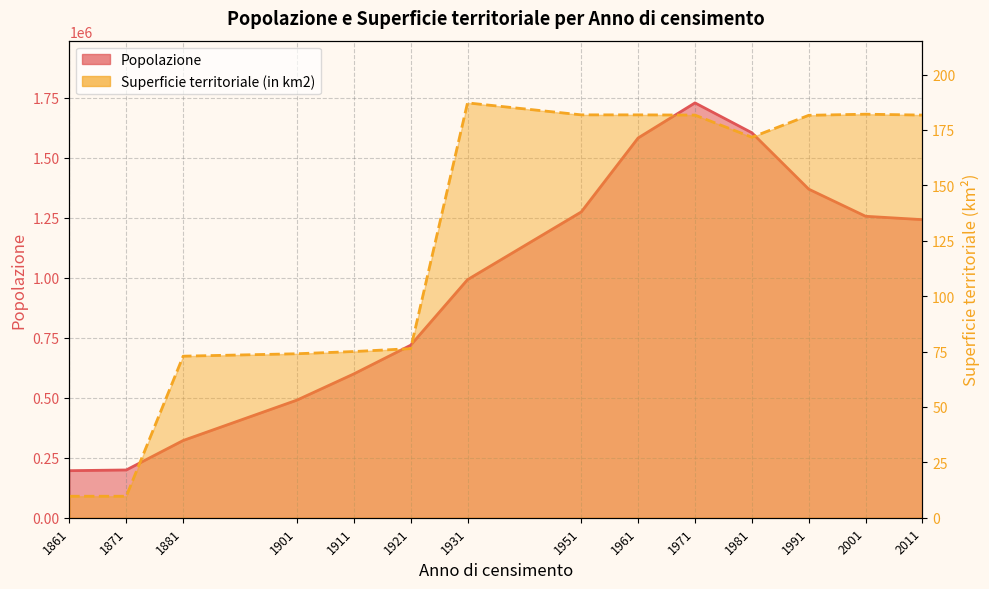

How many lines are shown in the chart?

2